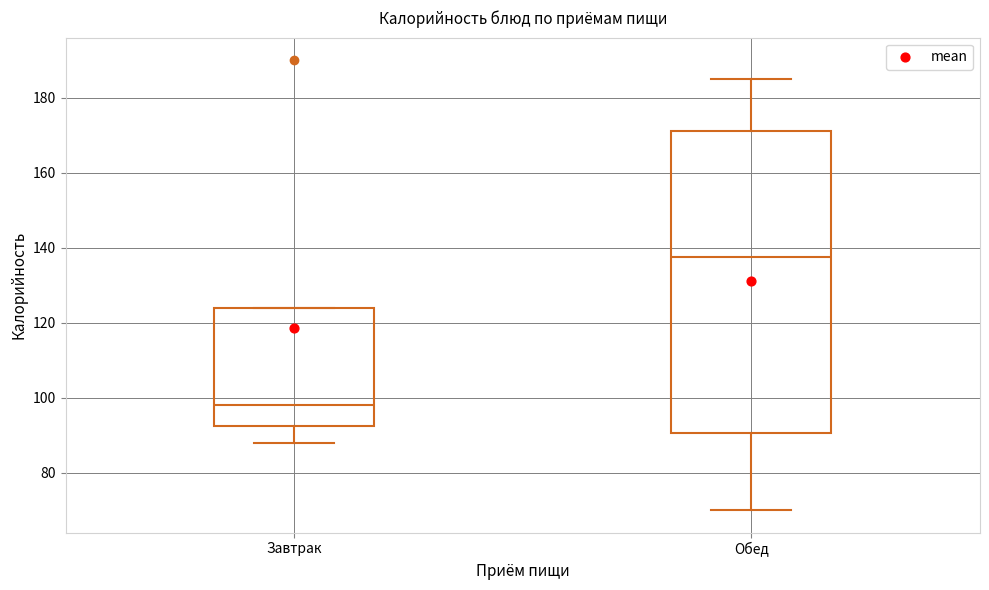

Which box has the highest median line?

Обед